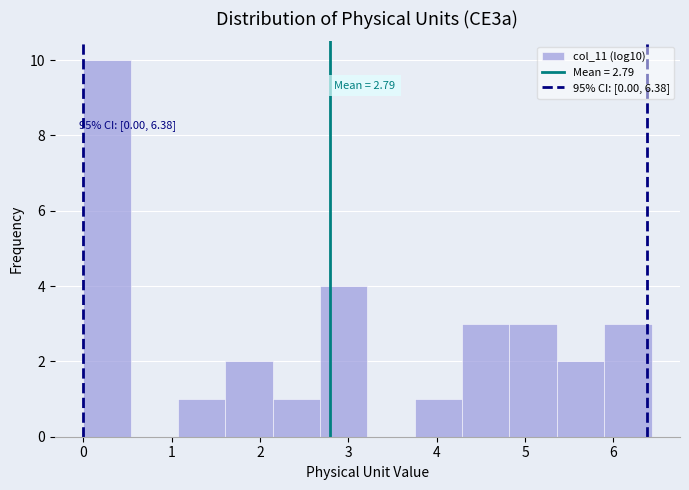

Over which range of the x-axis is the bar tallest?

0.0 to 0.5